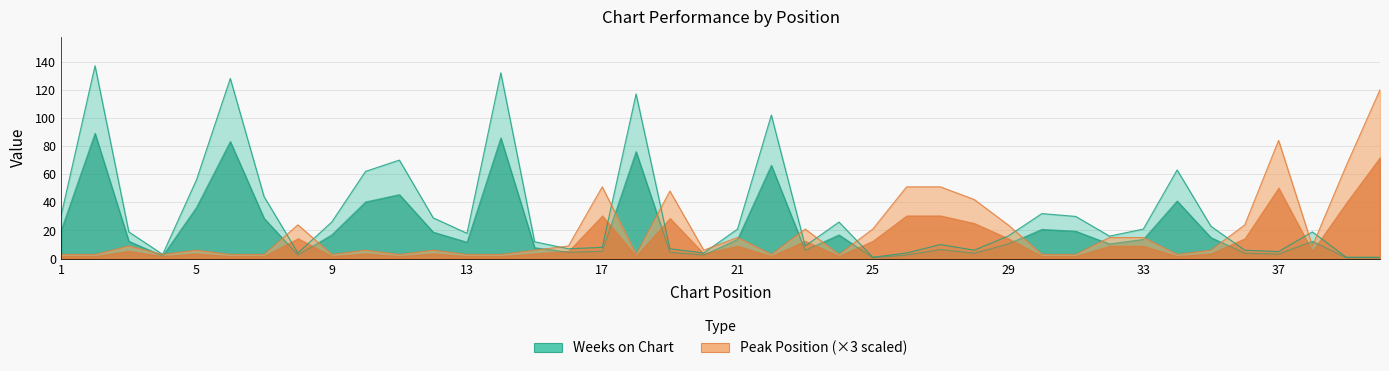

Reading left to right, list all the values displayed in this chart.

Weeks on Chart: 1=31	2=137	3=19	4=3	5=56	6=128	7=44	8=4	9=26	10=62	11=70	12=29	13=18	14=132	15=12	16=7	17=8	18=117	19=7	20=4	21=21	22=102	23=9	24=26	25=1	26=4	27=10	28=6	29=16	30=32	31=30	32=16	33=21	34=63	35=23	36=6	37=5	38=19	39=1	40=1
Peak Position: 1=3	2=3	3=9	4=3	5=6	6=3	7=3	8=24	9=3	10=6	11=3	12=6	13=3	14=3	15=6	16=9	17=51	18=3	19=48	20=6	21=15	22=3	23=21	24=3	25=21	26=51	27=51	28=42	29=24	30=3	31=3	32=15	33=15	34=3	35=6	36=24	37=84	38=9	39=66	40=120